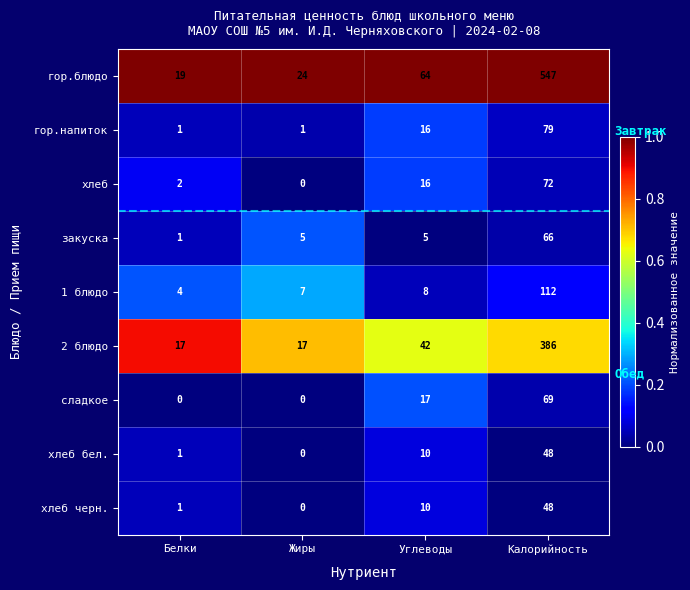

Is it true that хлеб черн. equals 0.0 at Белки?

False